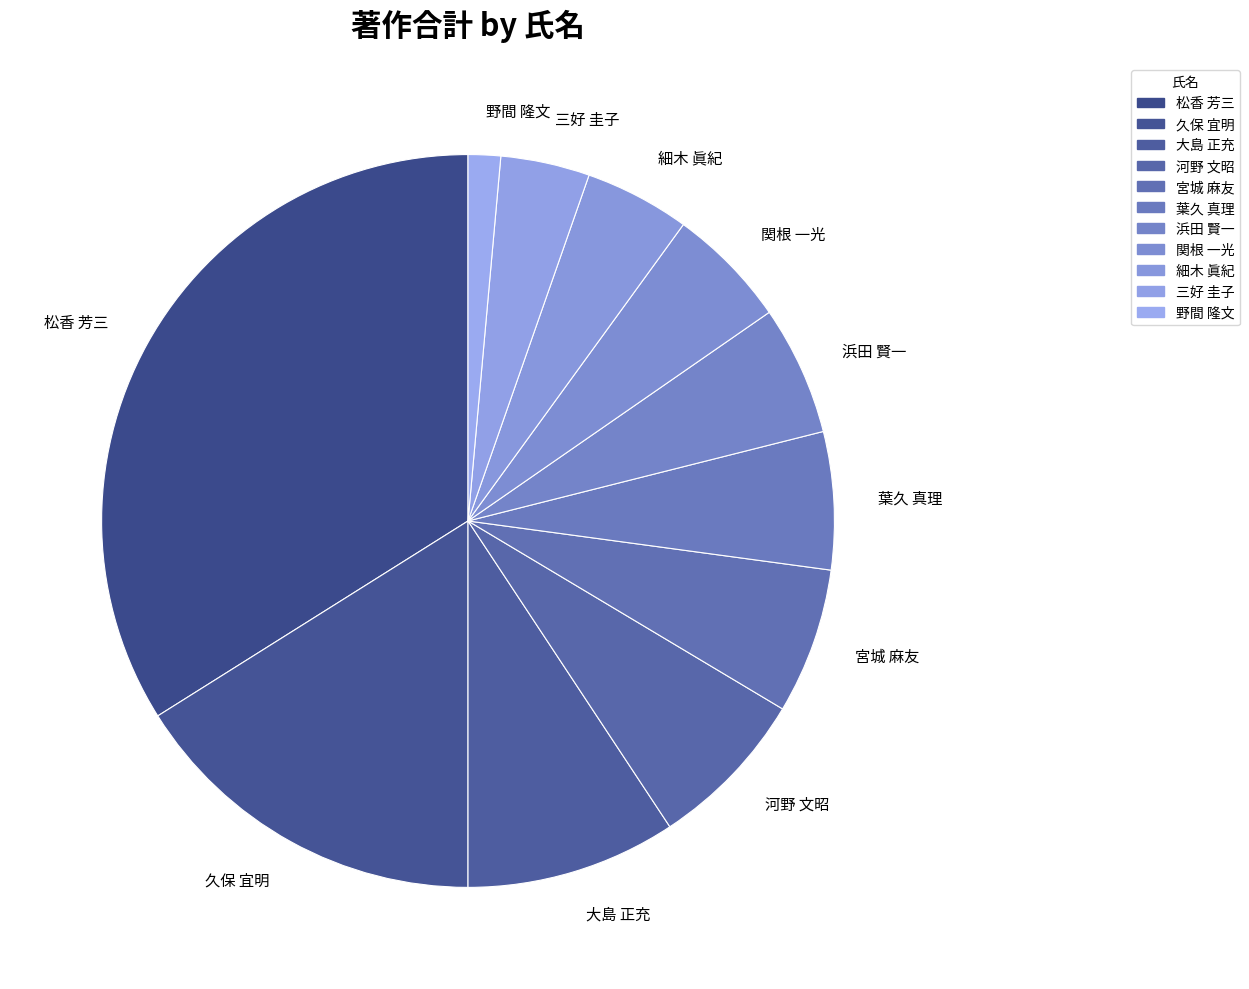

Approximately how many times larger is the value at 松香 芳三 compared to 細木 眞紀?

7.3